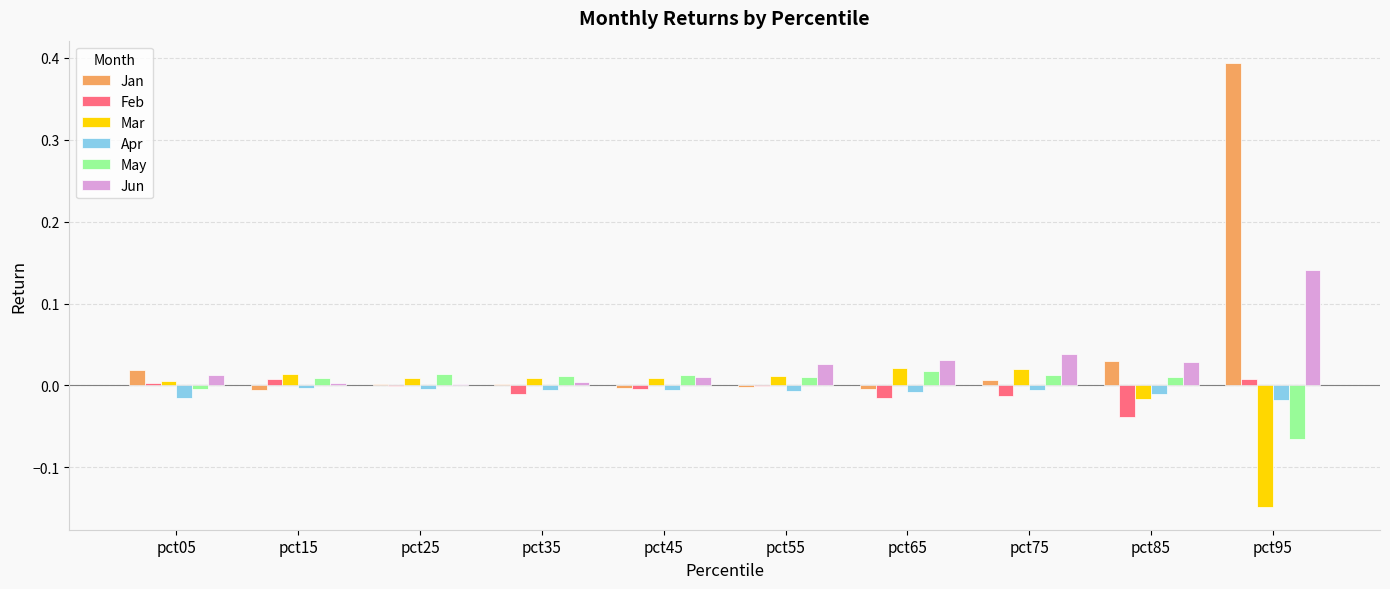

Is the value of May at pct55 greater than the value of Apr at pct35?

Yes